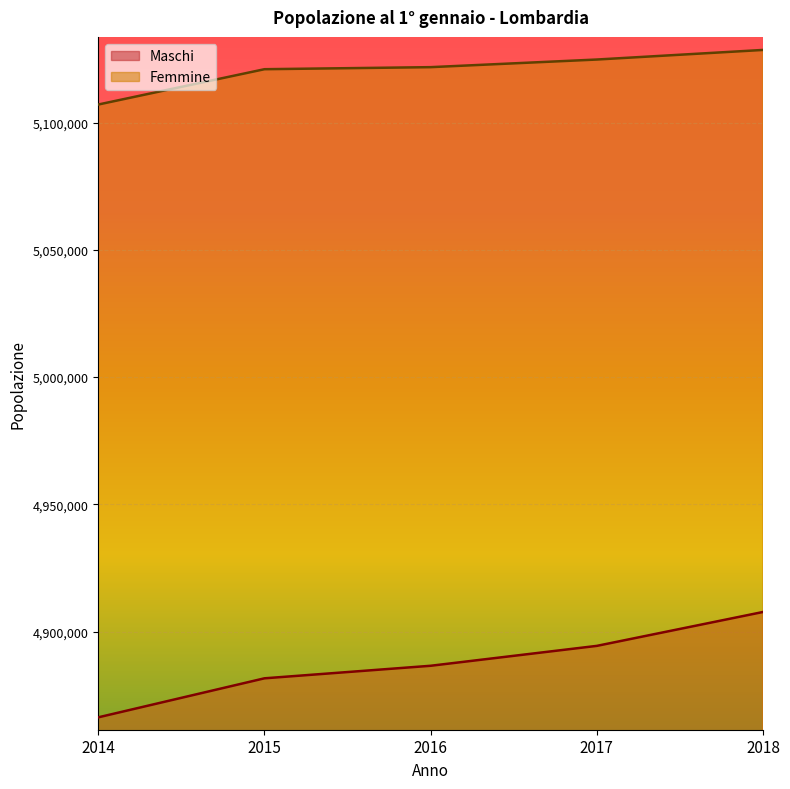

Where is Maschi nearest to the value 4886981?

2016